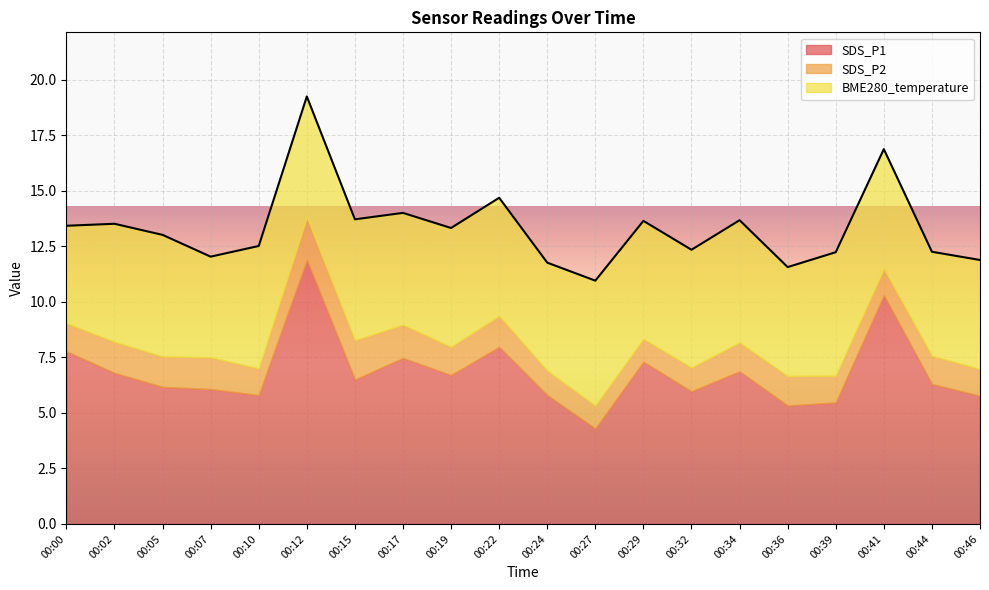

True or false: BME280_temperature and SDS_P1 cross at least once.

True